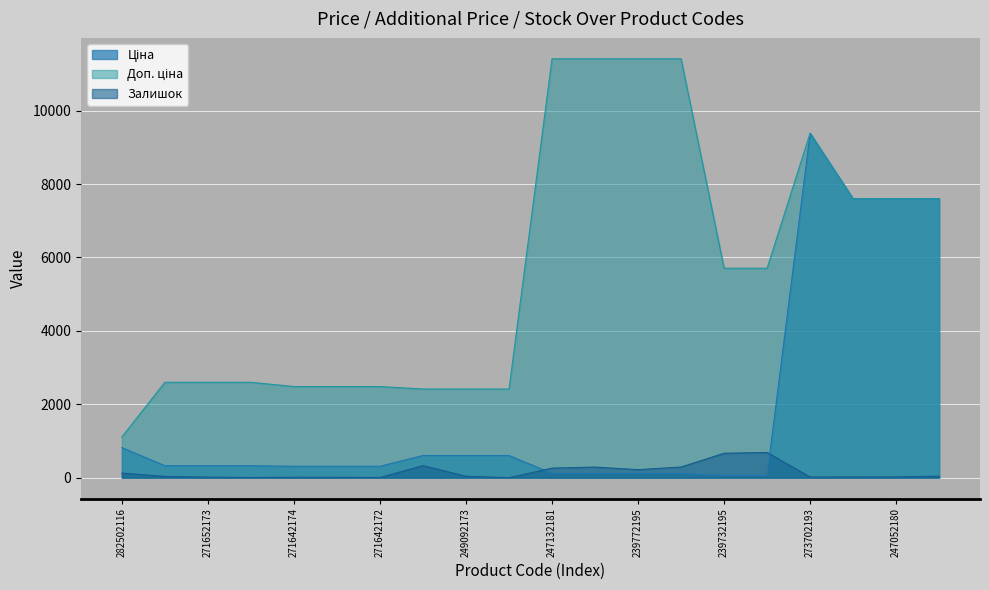

What is the sum of the Ціна values at 271642172 and 249092173?

914.0